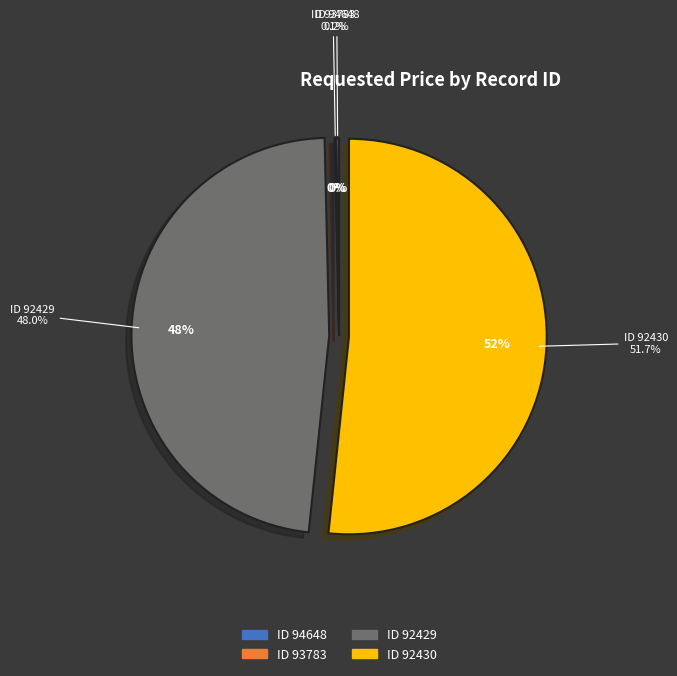

Combined, what portion of the pie is 94648 and 93783?

0.4%